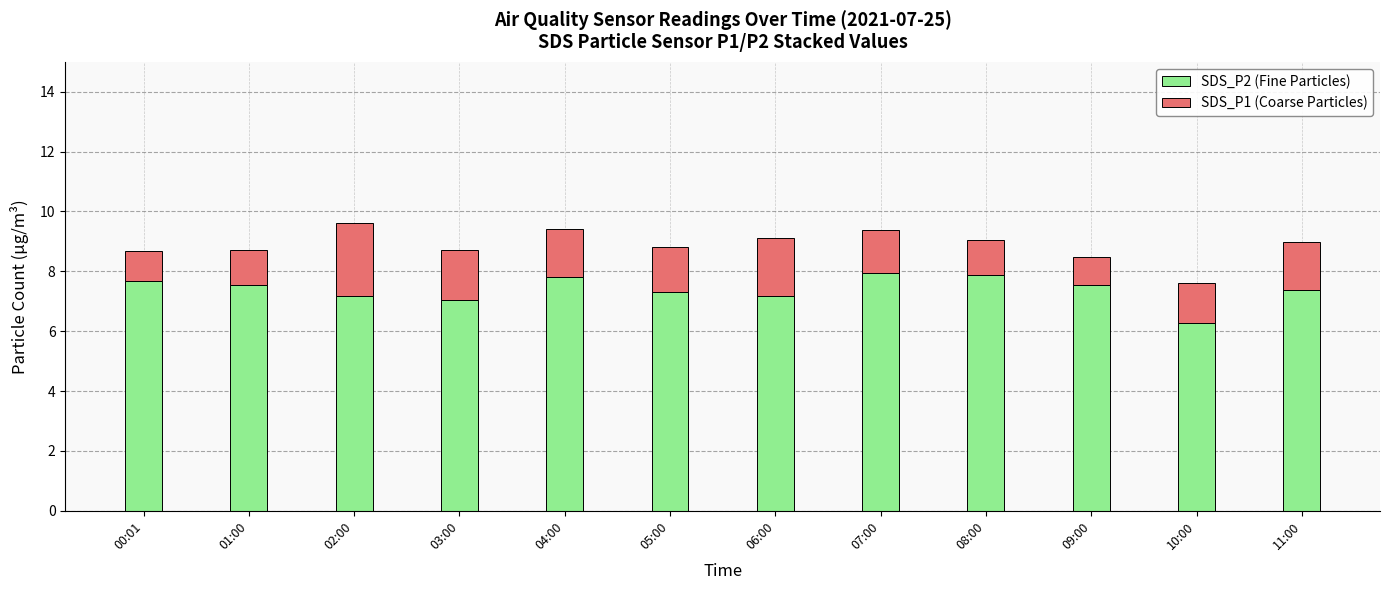

How many series are shown in this chart?

2